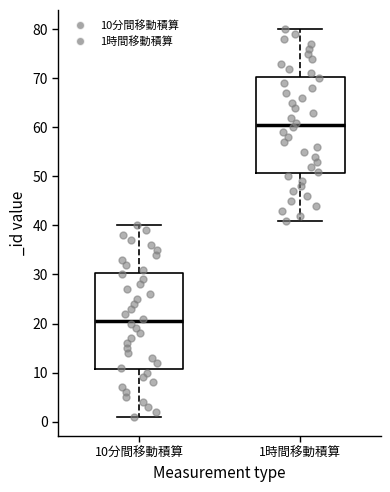

Which box's median line is the lowest?

10分間移動積算